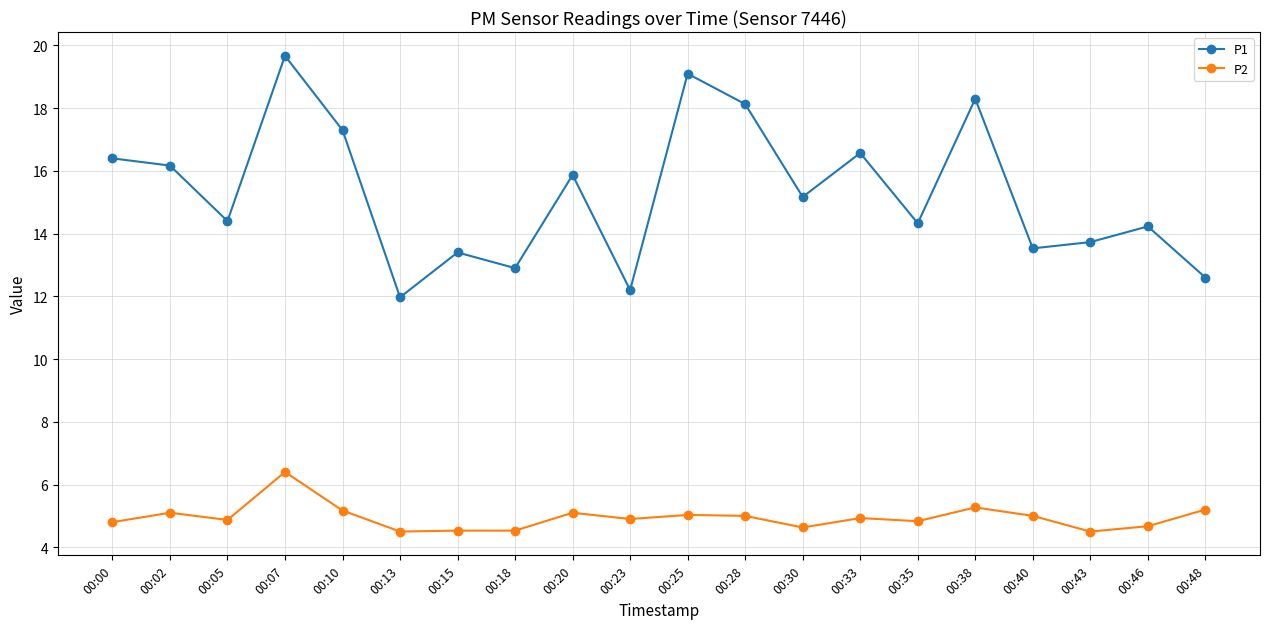

What is the spread (max minus min) of values at 00:48?

7.4